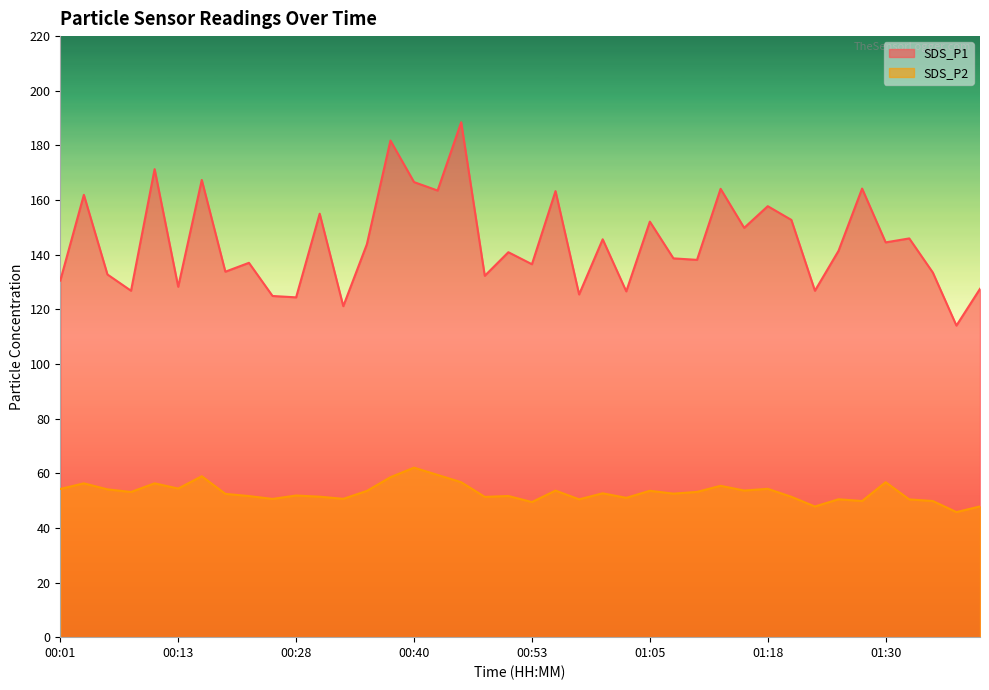

What are all the series names shown in the legend?

SDS_P1, SDS_P2